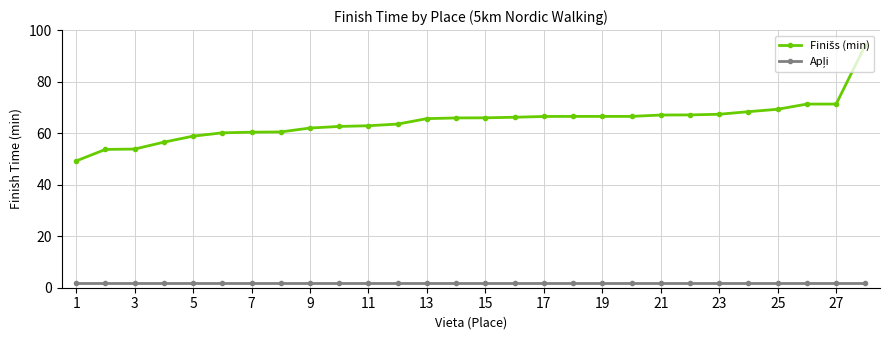

What is the smallest value displayed?

2.0